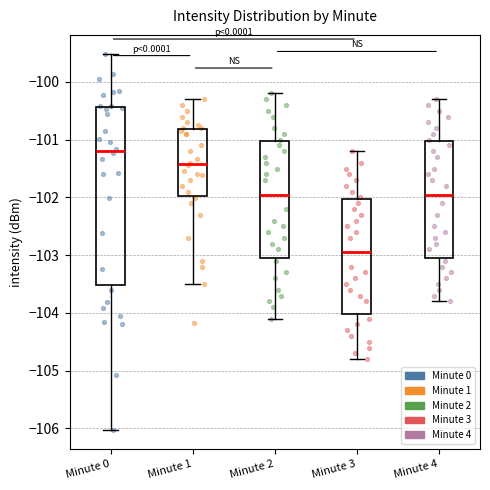

Reading left to right, transcribe this box plot: for each box, give where its median line is, the range the box spans, and where its two whiskers end, as read against the y-axis. The values are not printed on the chart, so give them approximately, as read against the axis.

Minute 0: median -101.2, box -103.5 to -100.4, whiskers -106.0 to -99.5
Minute 1: median -101.4, box -102.0 to -100.8, whiskers -103.5 to -100.3
Minute 2: median -101.9, box -103.0 to -101.0, whiskers -104.1 to -100.2
Minute 3: median -102.9, box -104.0 to -102.0, whiskers -104.8 to -101.2
Minute 4: median -101.9, box -103.0 to -101.0, whiskers -103.8 to -100.3